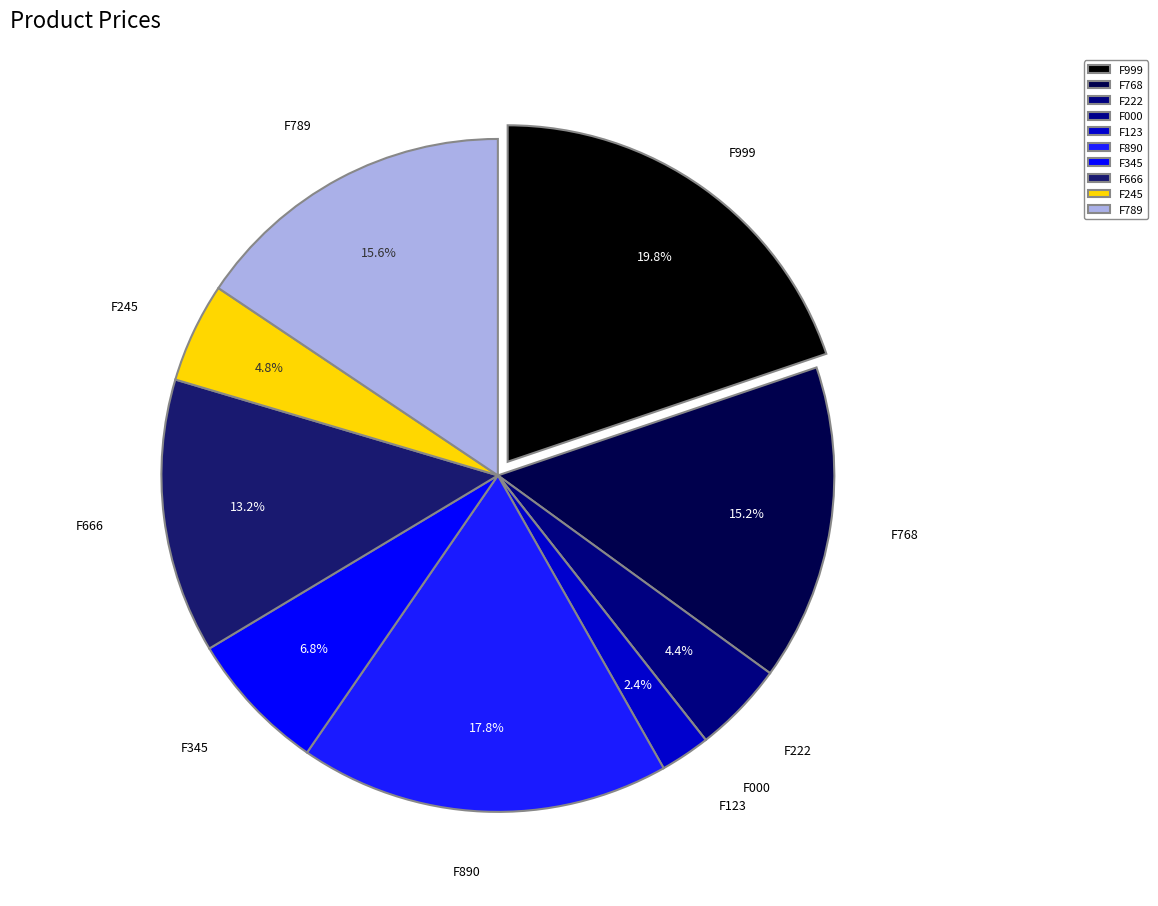

To the nearest percent, what portion does F123 represent?

2%